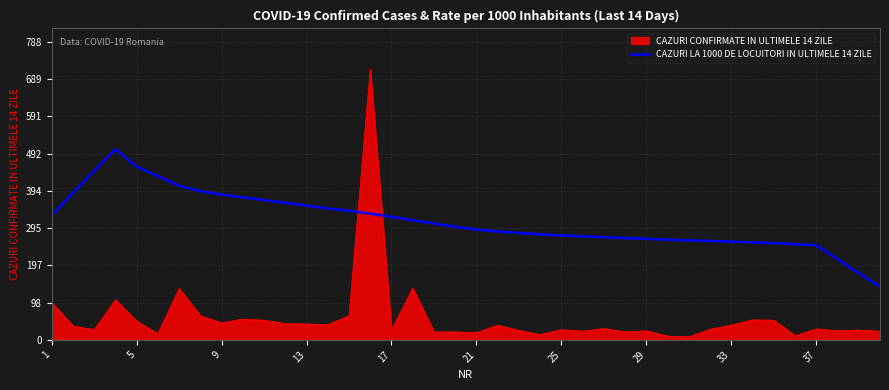

Which series has the largest total across all categories?

CAZURI LA 1000 DE LOCUITORI IN ULTIMELE 14 ZILE